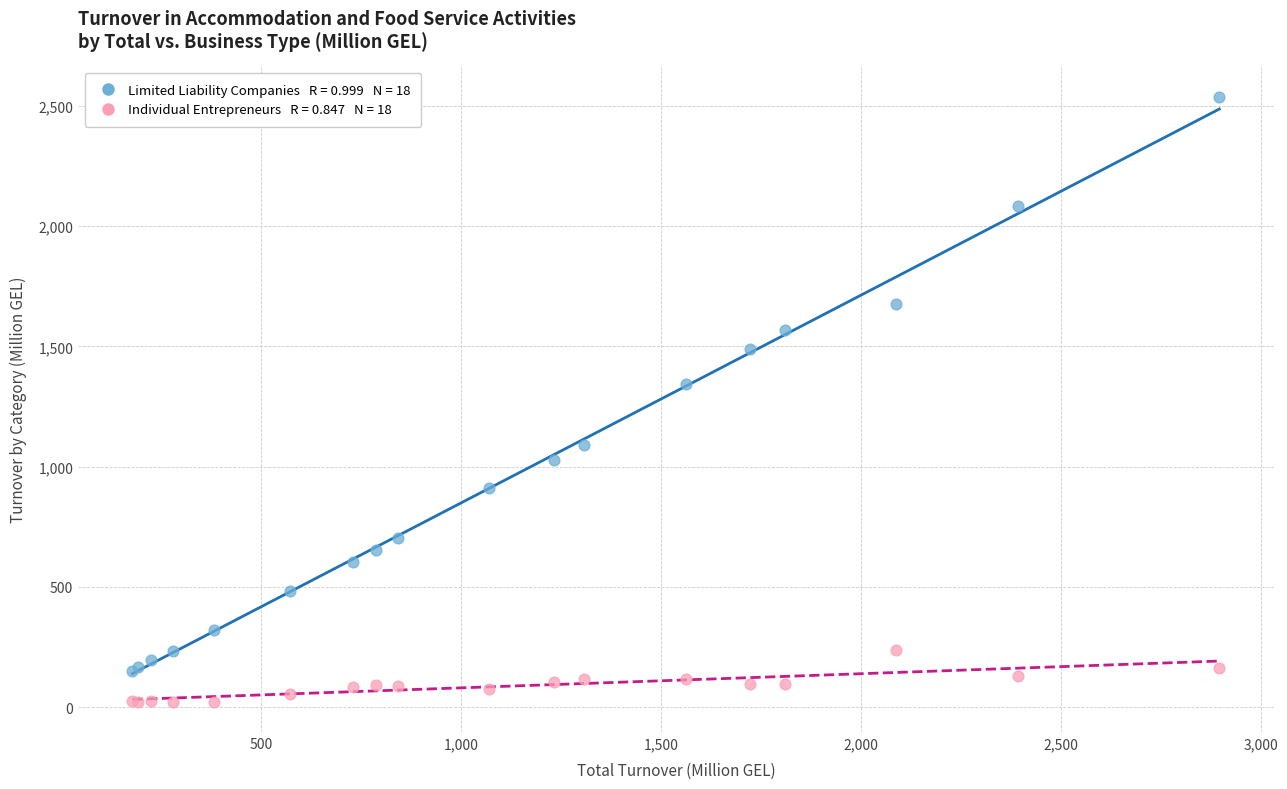

Across all series, what Y value is closest to 1279?

1343.7